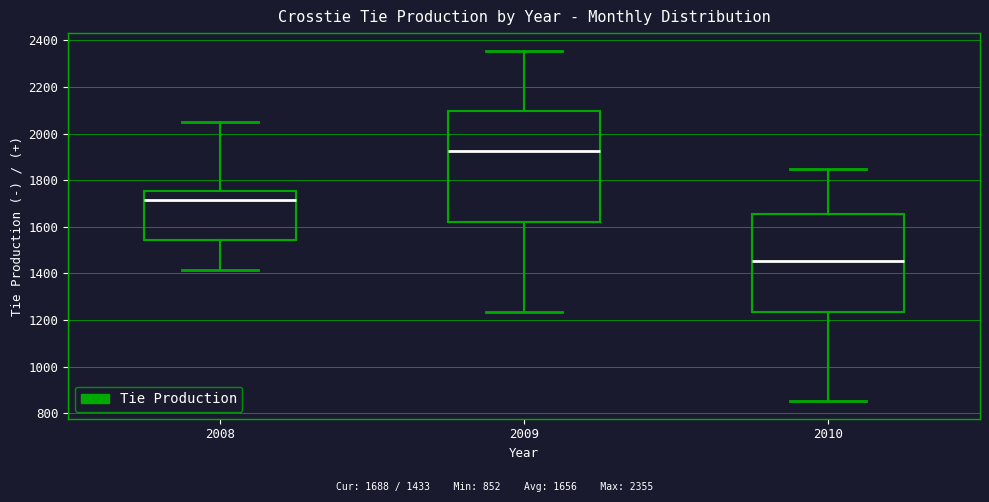

Where does the upper whisker of the box at x = 2008 end on the y-axis? The values are not printed on the chart, so give them approximately, as read against the axis.

2040